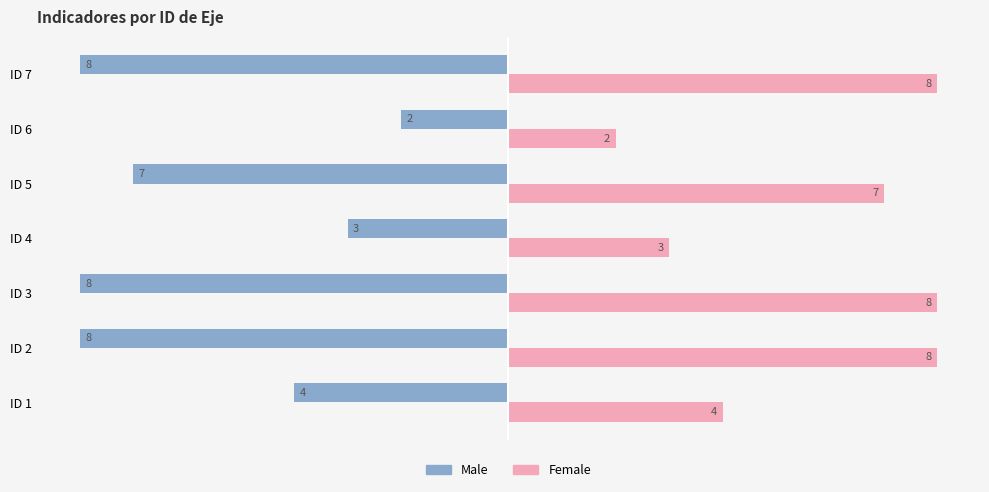

Is it true that Female equals 1 at ID 6?

False